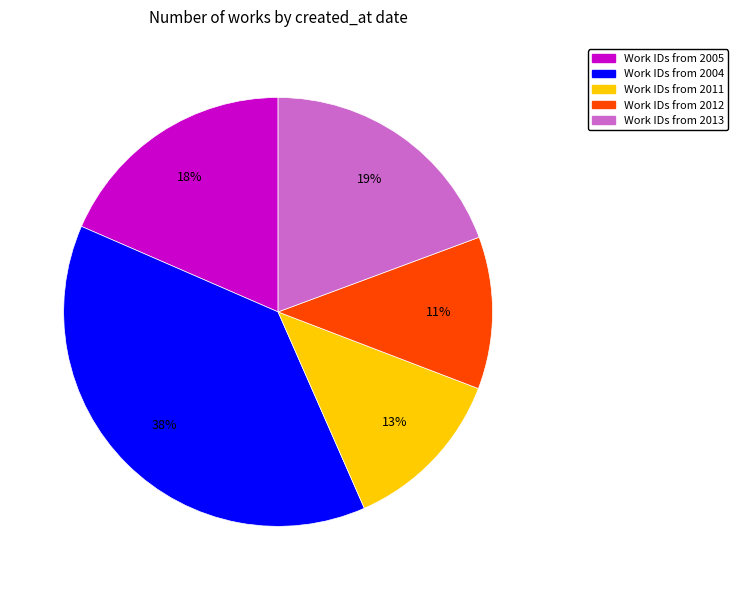

Is there any slice that represents more than half of the pie?

No